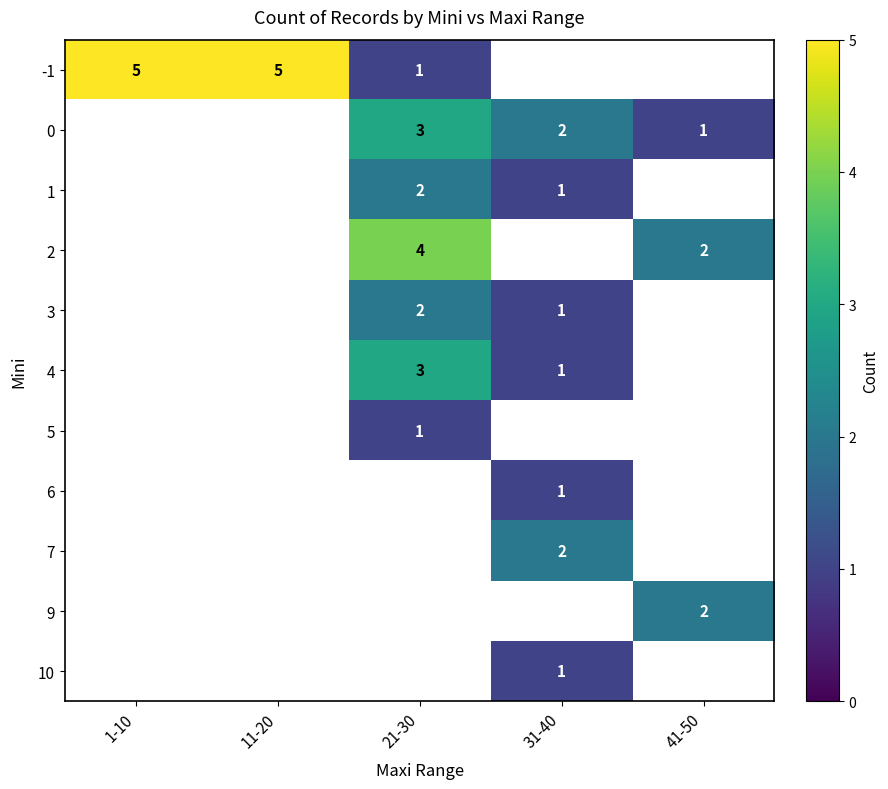

True or false: 7 has a value of 2 at 31-40.

True